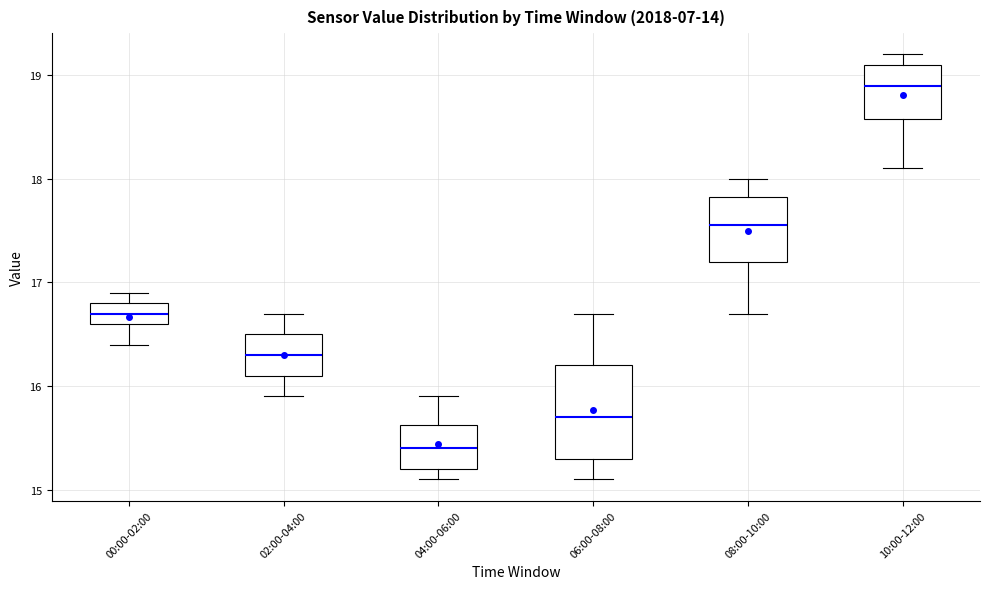

Where does the upper whisker of the box for 06:00-08:00 end on the y-axis? The values are not printed on the chart, so give them approximately, as read against the axis.

16.7